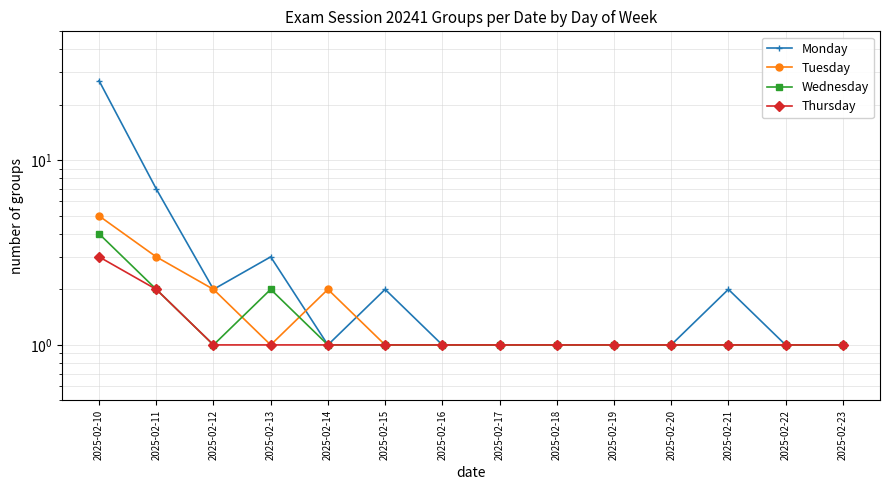

Reading left to right, what are all the values shown in this chart?

Monday: 27	7	2	3	1	2	1	1	1	1	1	2	1	1
Tuesday: 5	3	2	1	2	1	1	1	1	1	1	1	1	1
Wednesday: 4	2	1	2	1	1	1	1	1	1	1	1	1	1
Thursday: 3	2	1	1	1	1	1	1	1	1	1	1	1	1